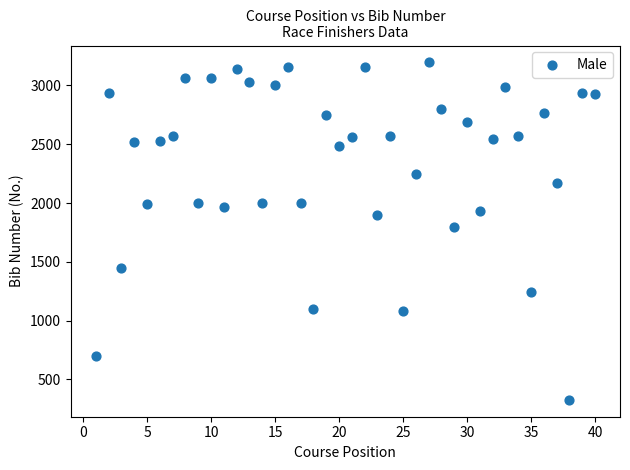

What Y value in the scatter plot is closest to 1761?

1794